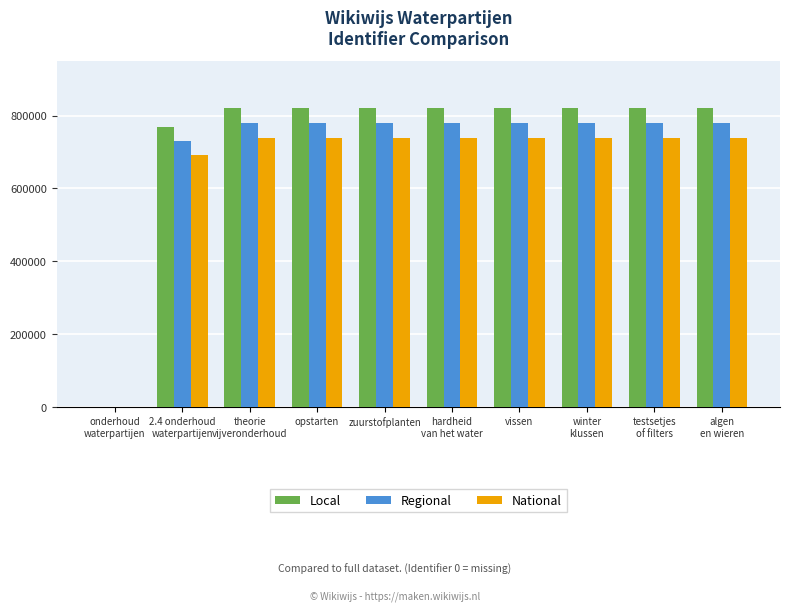

True or false: National has a value of 348975.3 at opstarten.

False